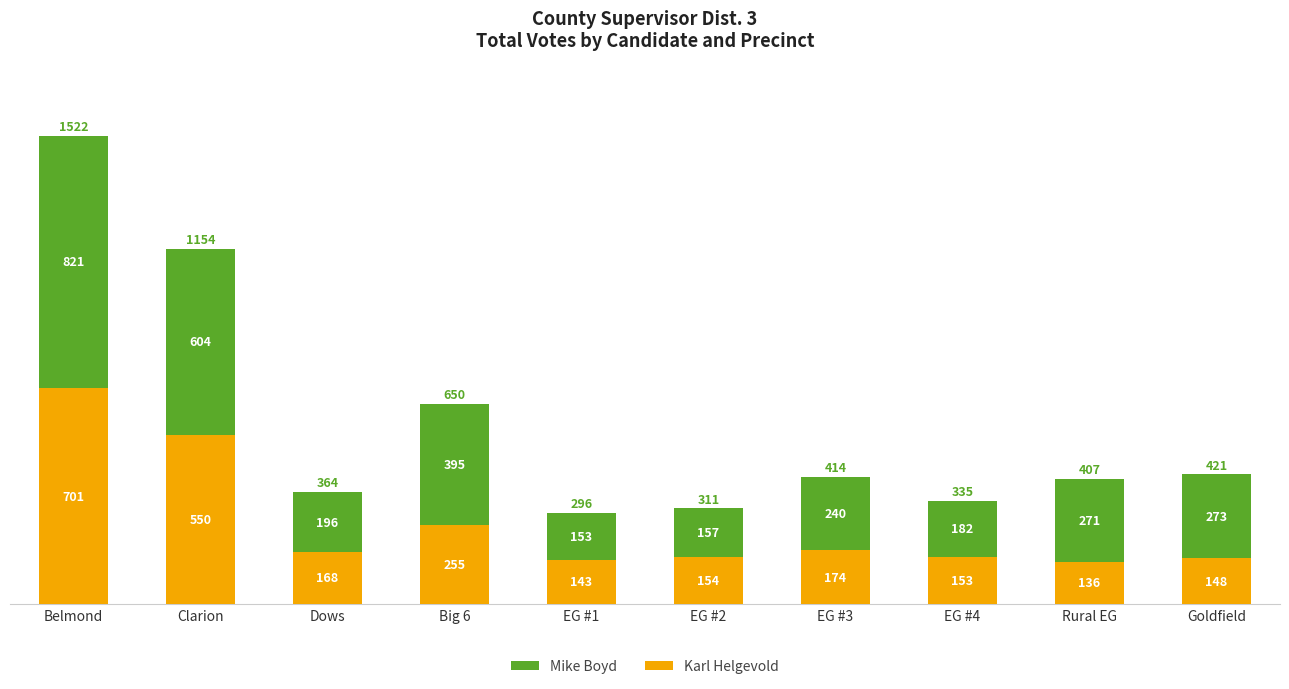

Is it true that Mike Boyd equals 701 at Belmond?

True